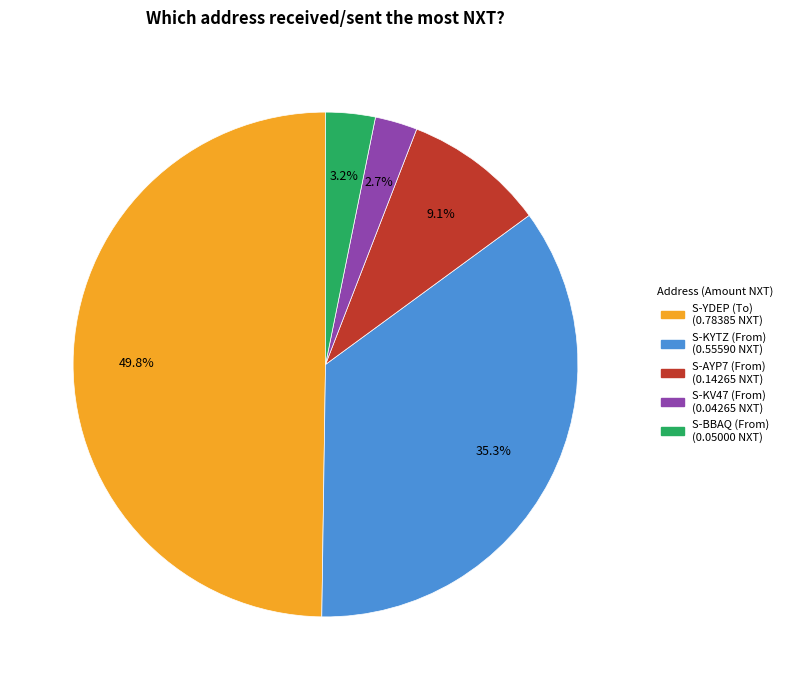

How many segments does this pie chart have?

5